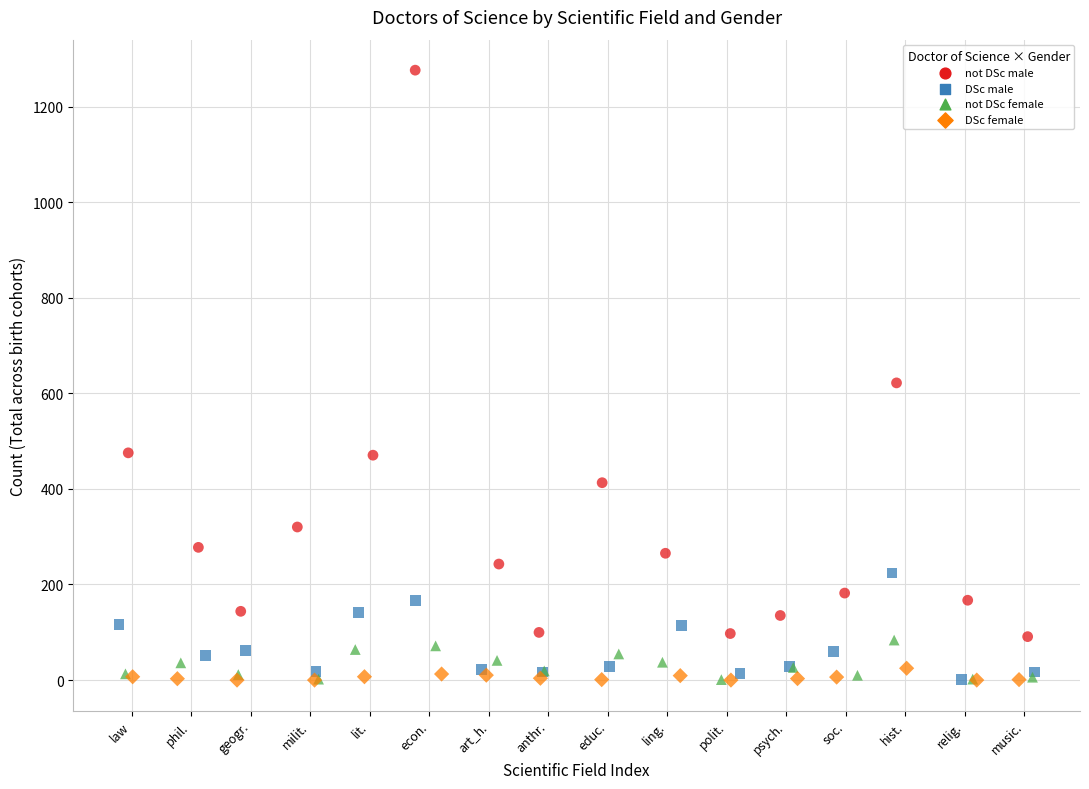

Which series reaches the maximum Y coordinate?

not DSc male